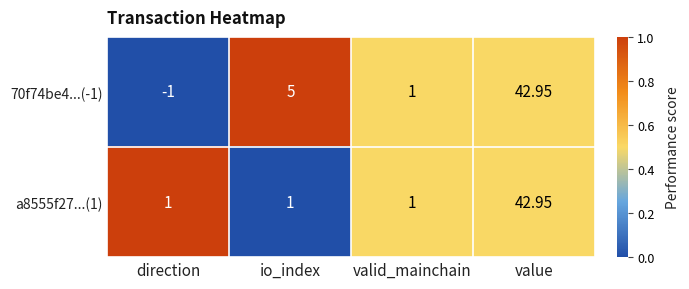

Which category has the highest value in the a8555f27...(1) series?

value